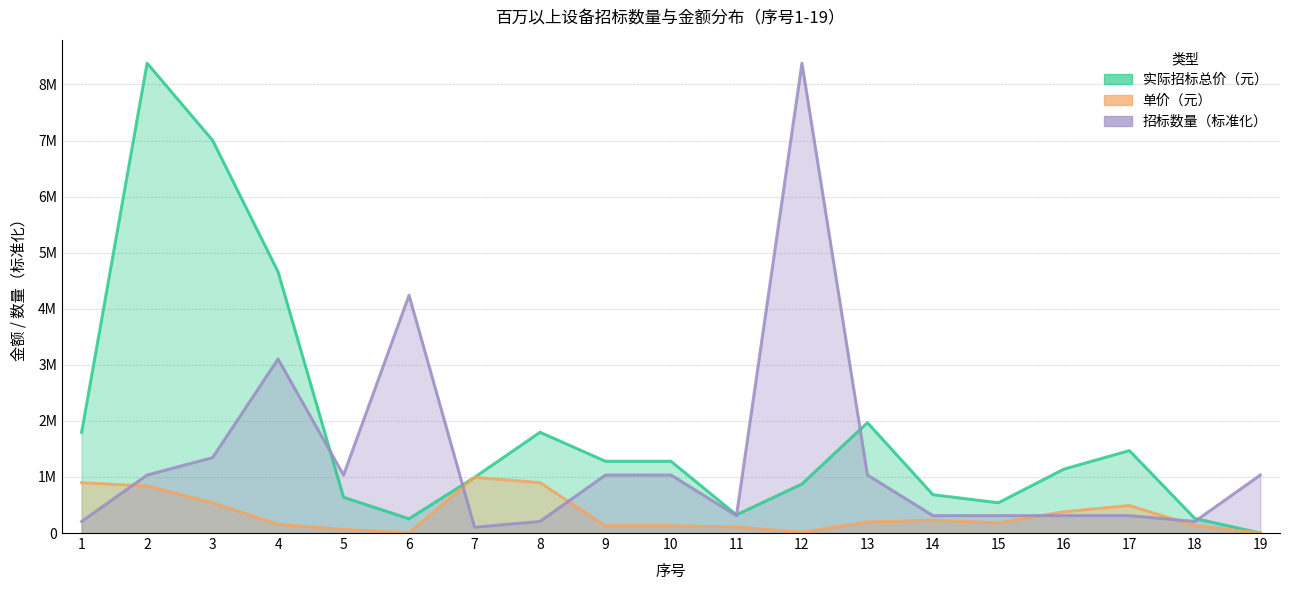

How many data points in 实际招标总价（元） are less than 1140000?

9